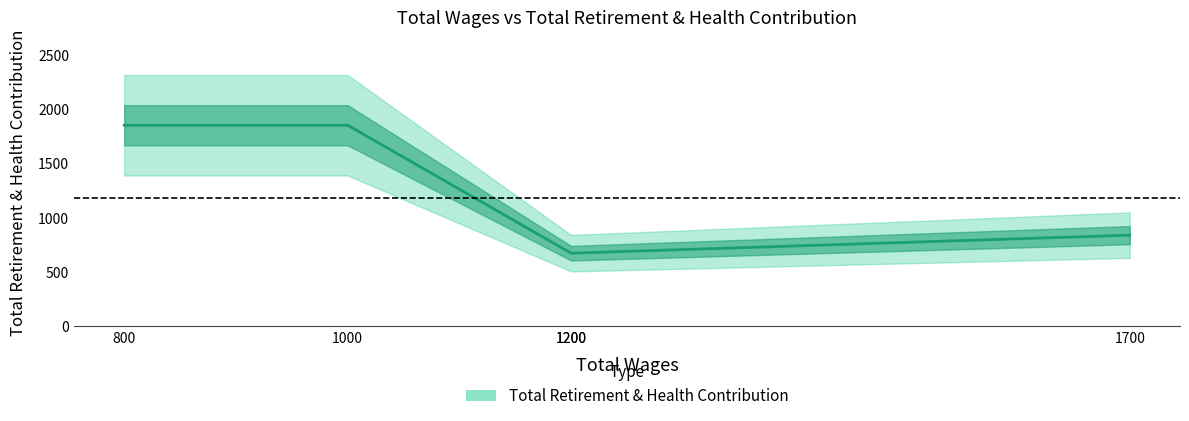

Which category has the highest value across all series?

1000.0